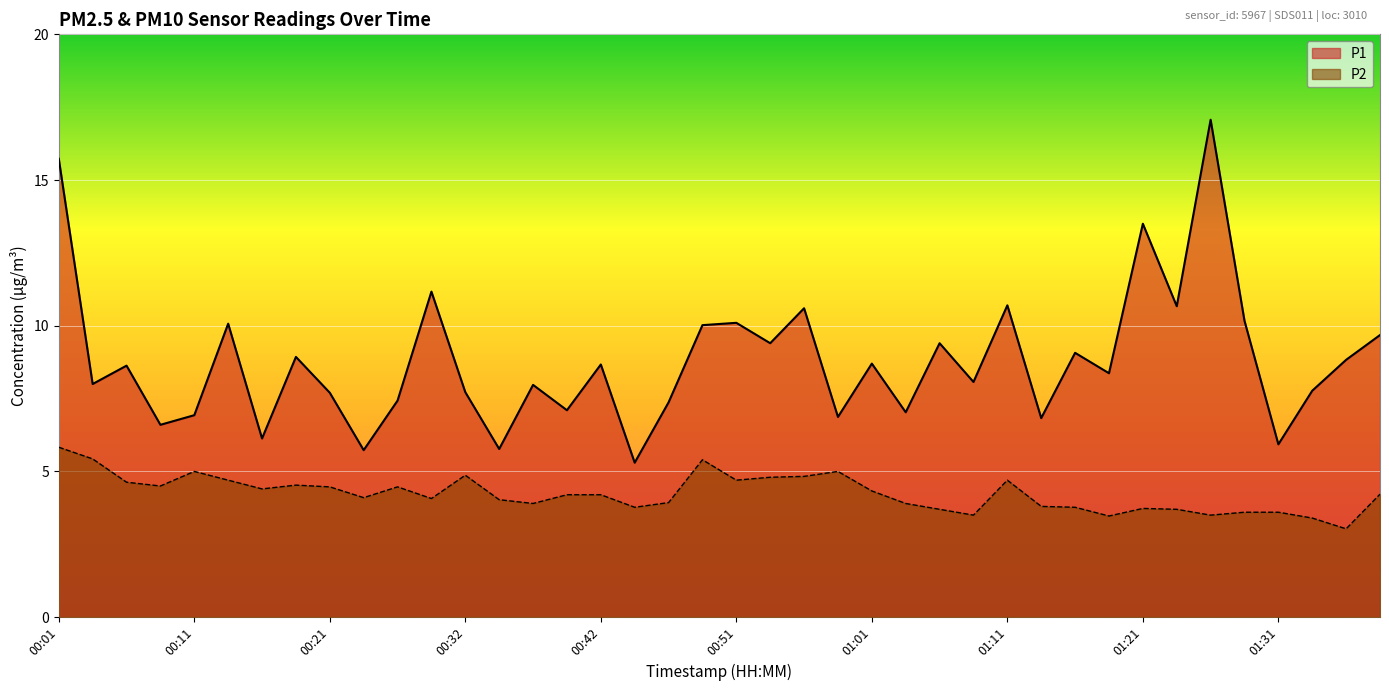

Rank the series by their average value, from lowest to highest.

P2, P1